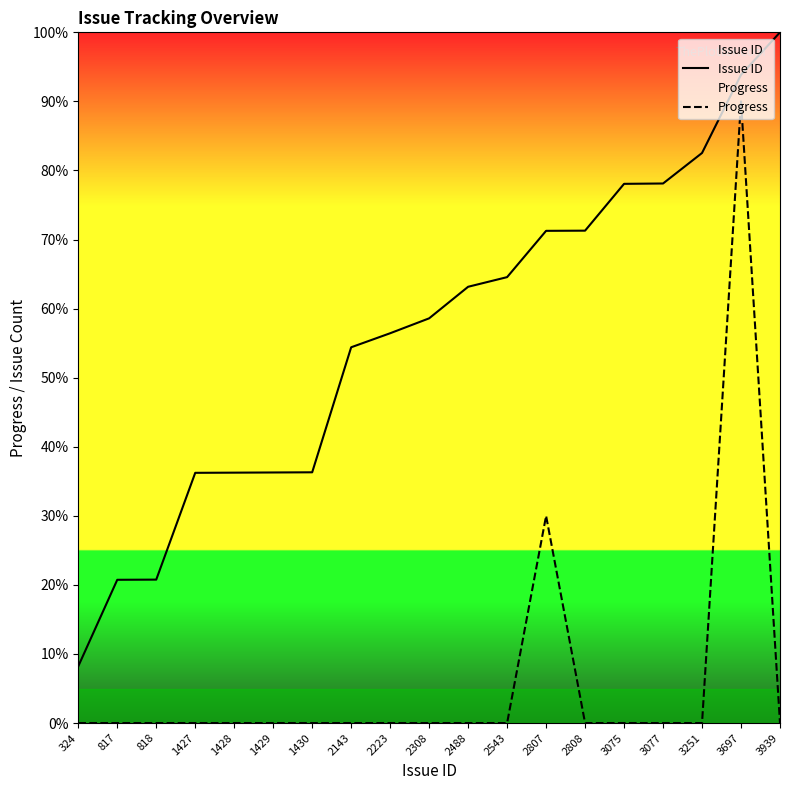

Rank the series by their maximum value, from highest to lowest.

Issue ID, Progress